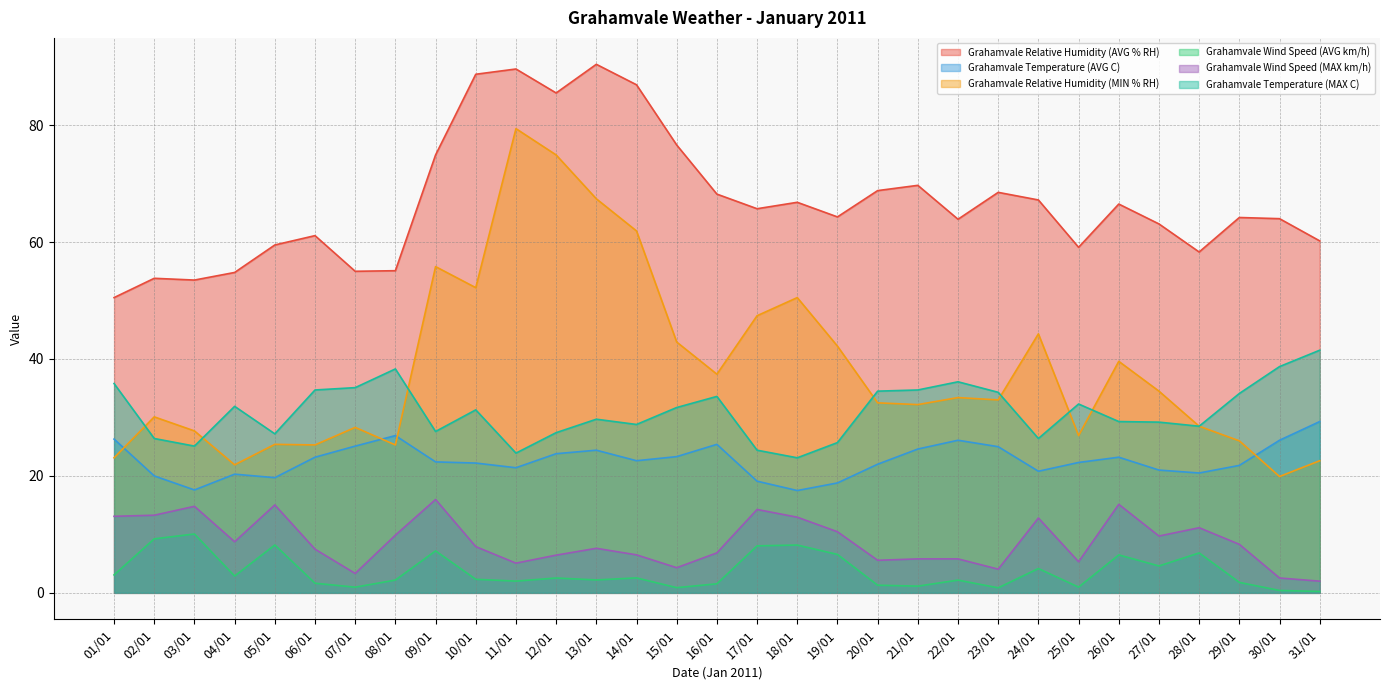

True or false: Grahamvale Temperature (AVG C) has more than 0 interior local peaks.

True